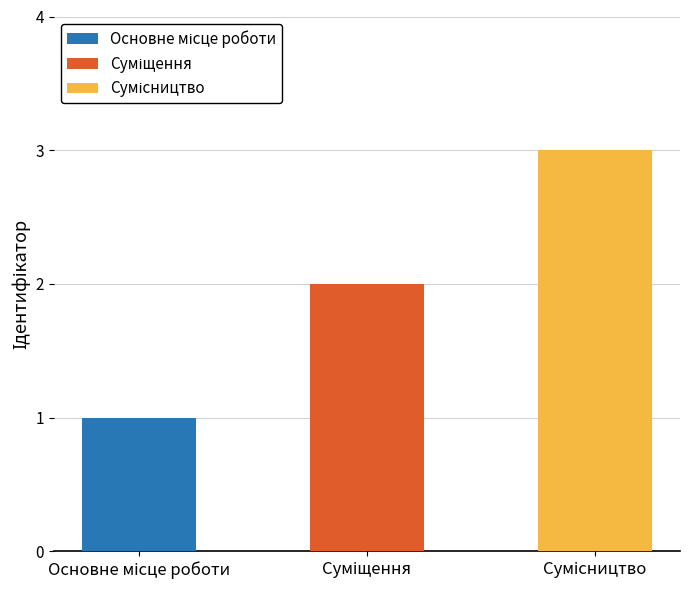

At which category does the chart reach its peak across all series?

Сумісництво